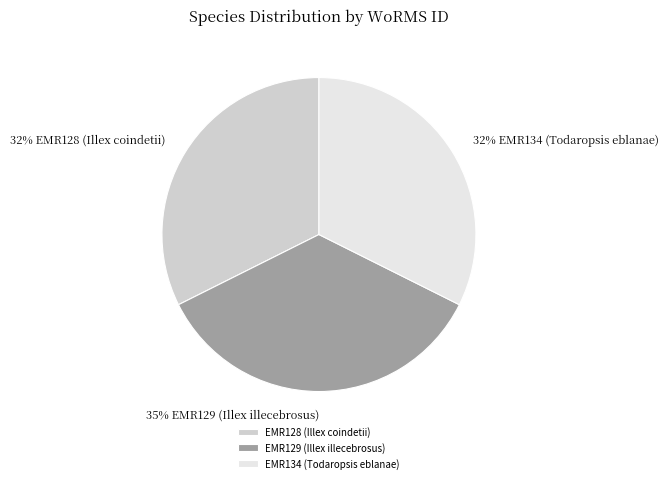

Which has a higher value, EMR134 (Todaropsis eblanae) or EMR129 (Illex illecebrosus)?

EMR129 (Illex illecebrosus)